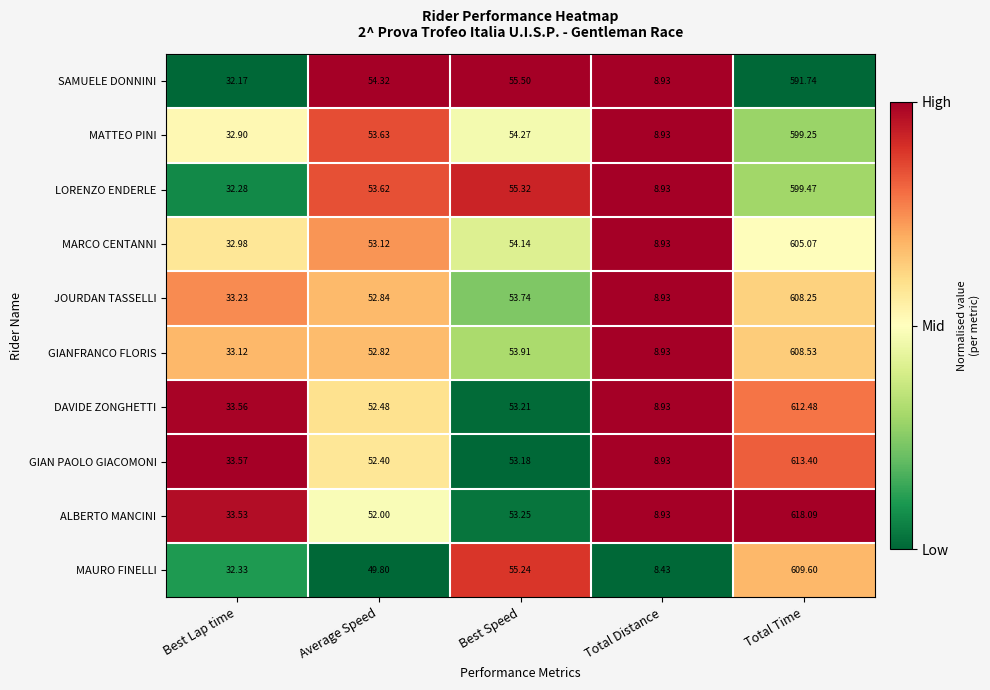

At which category is the sum across all series the highest?

Total Time